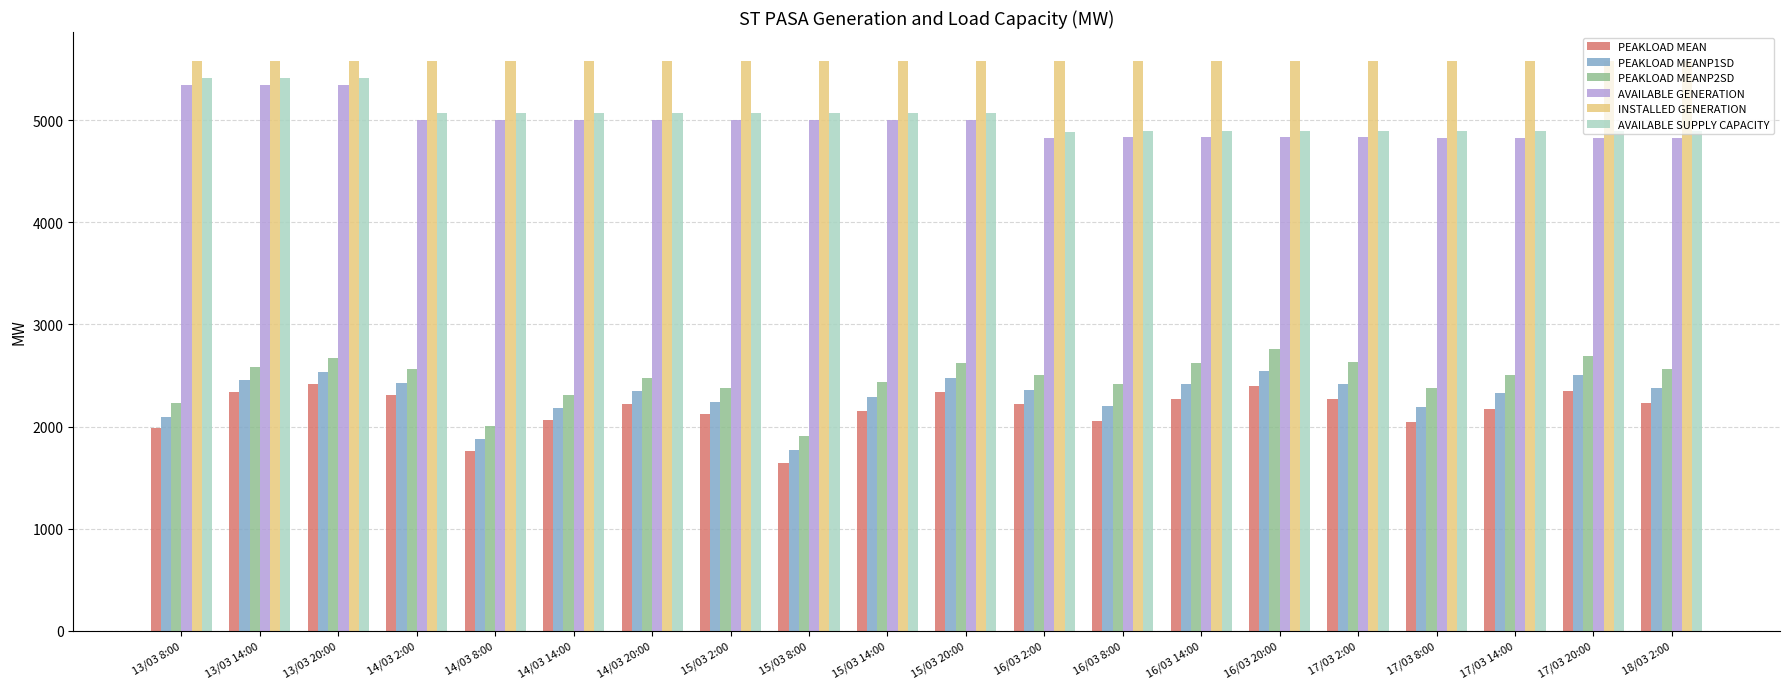

True or false: INSTALLED GENERATION has a value of 5587 at 14/03 8:00.

True